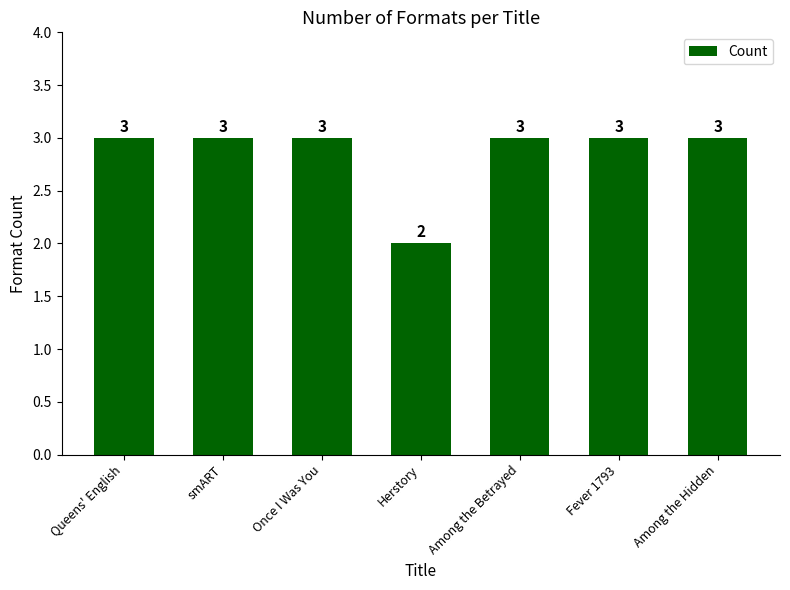

Between Herstory and Queens' English, which is larger?

Queens' English